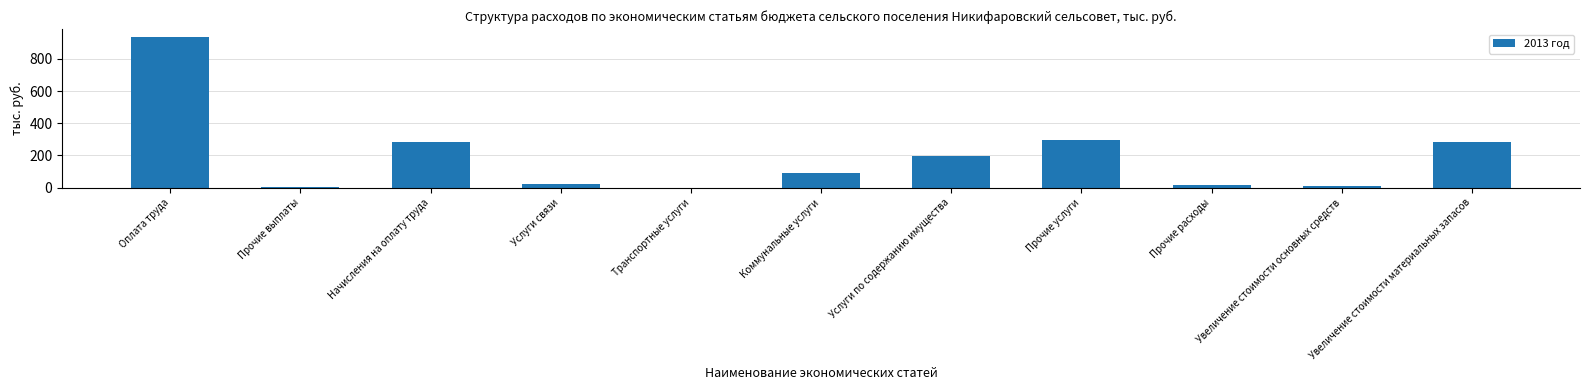

What is the difference between the values at Транспортные услуги and Начисления на оплату труда?

284.8